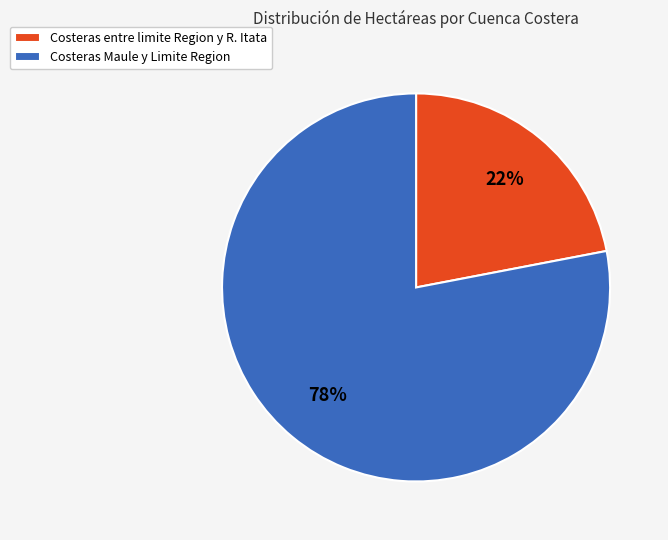

True or false: Costeras entre limite Region y R. Itata accounts for 22% of the total.

True